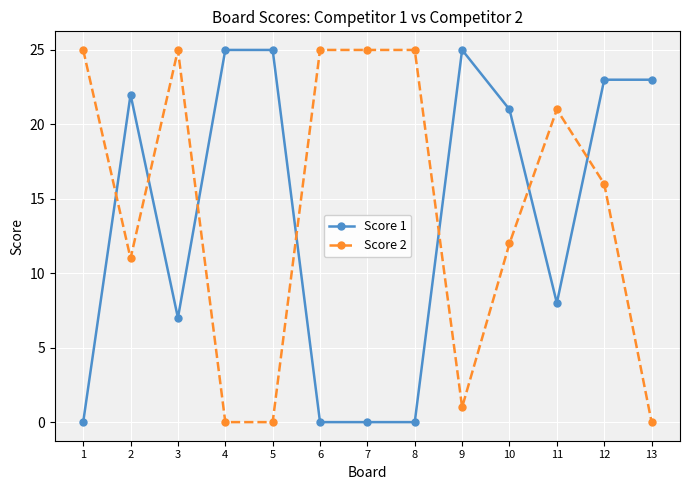

At how many categories does at least one series exceed 17?

13